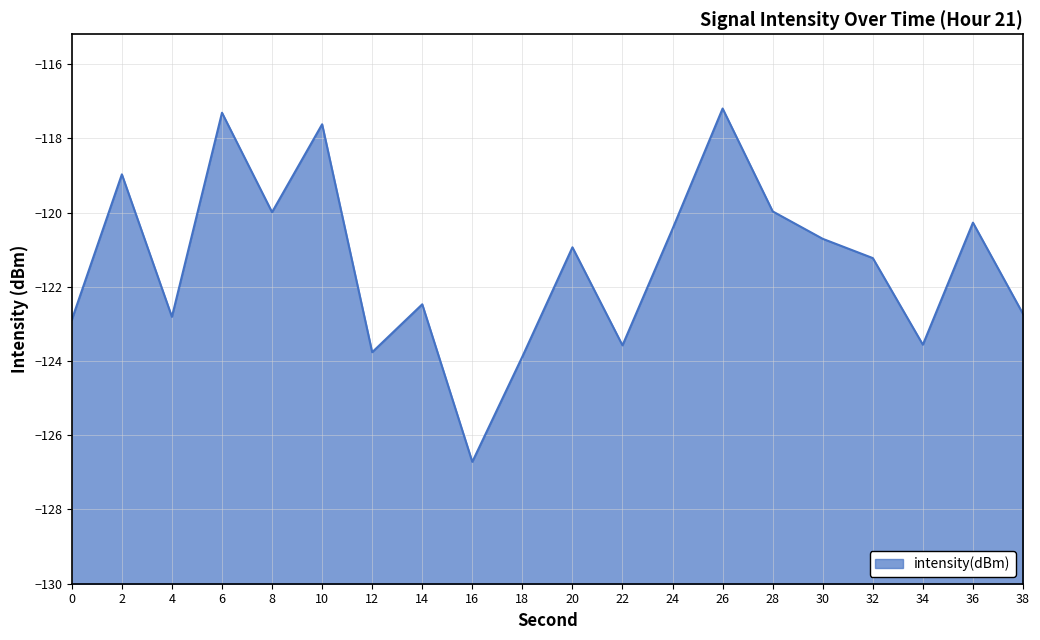

Count the number of categories in the chart.

20